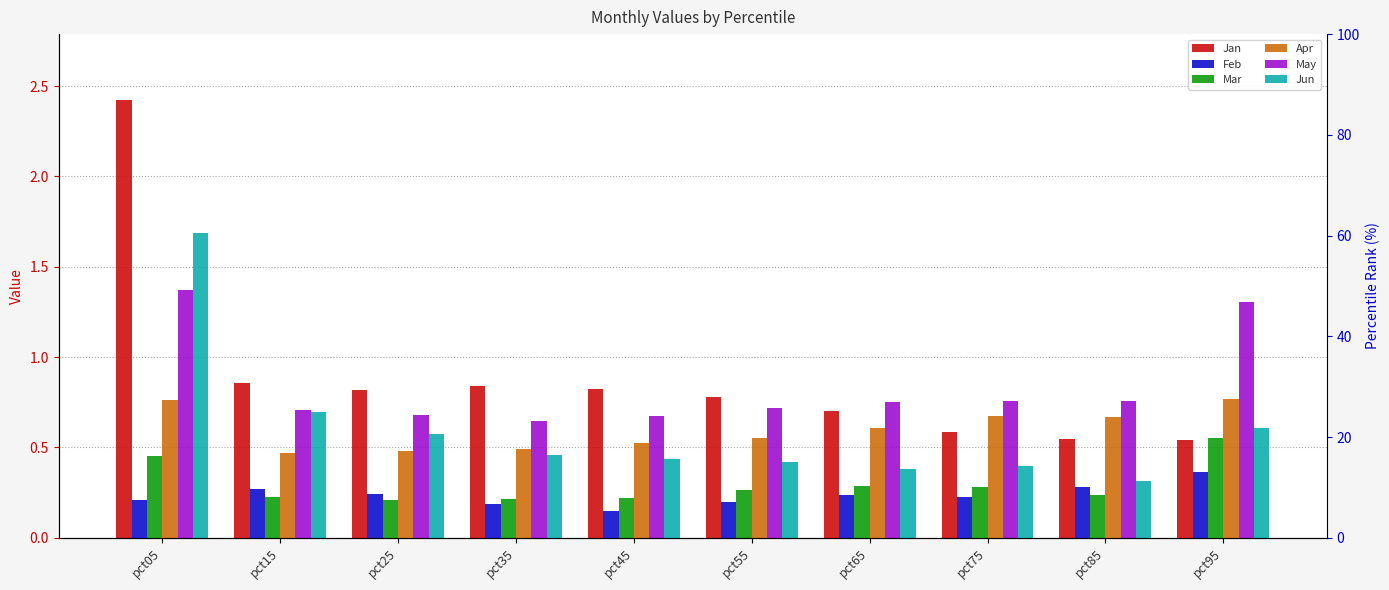

Rank the series by their maximum value, from highest to lowest.

Jan, Jun, May, Apr, Mar, Feb